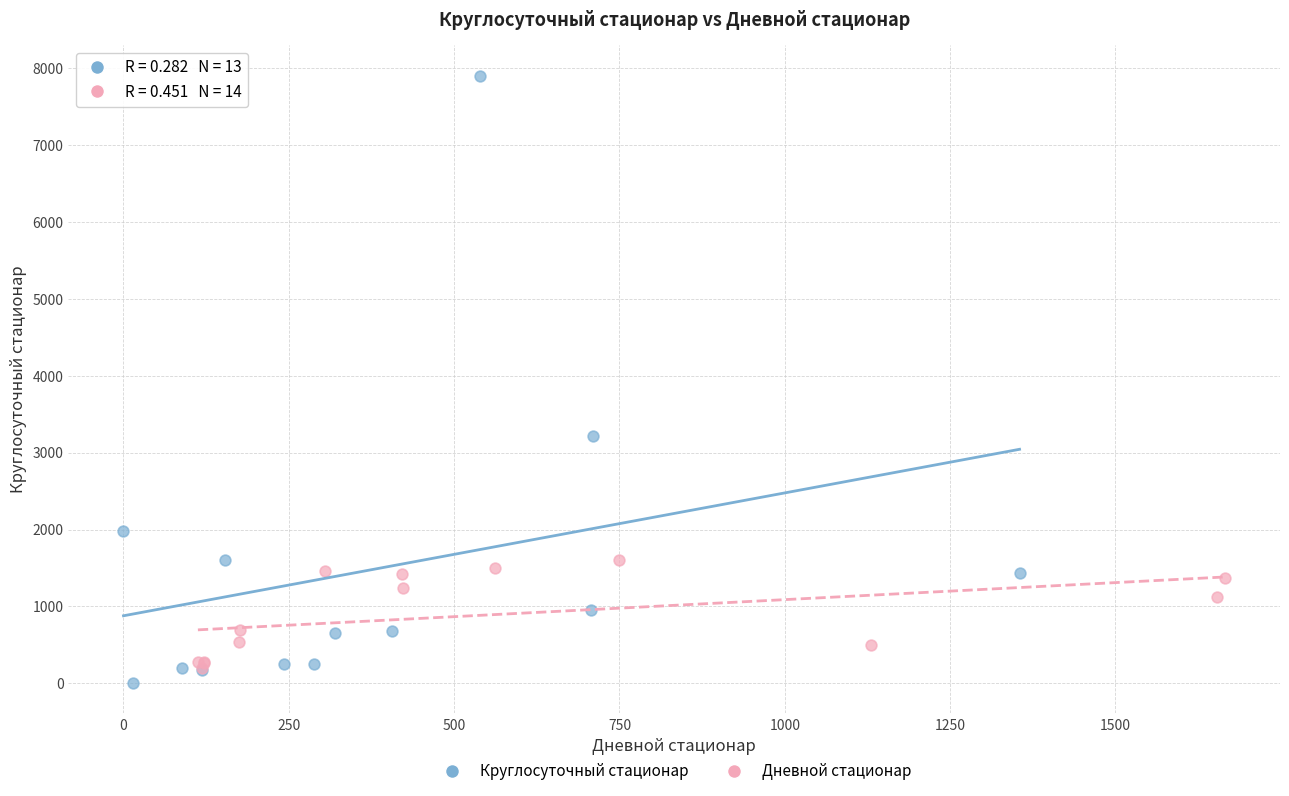

What are all the series names shown in the legend?

Круглосуточный стационар, Дневной стационар